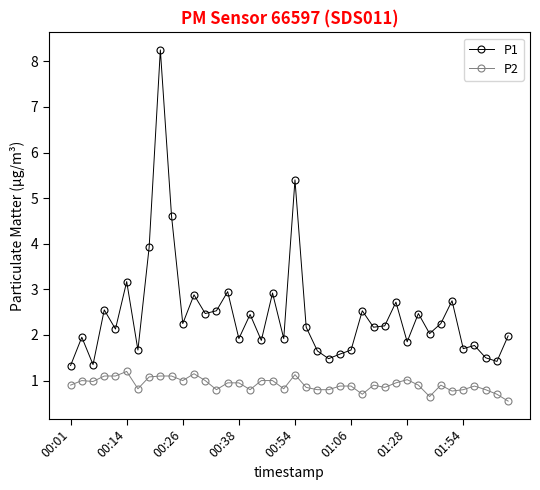

How many series are shown in this chart?

2